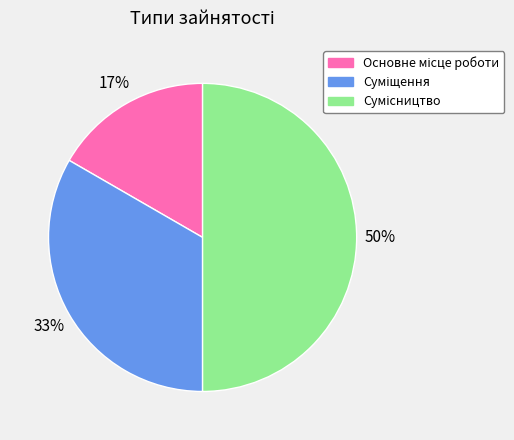

How many segments does this pie chart have?

3